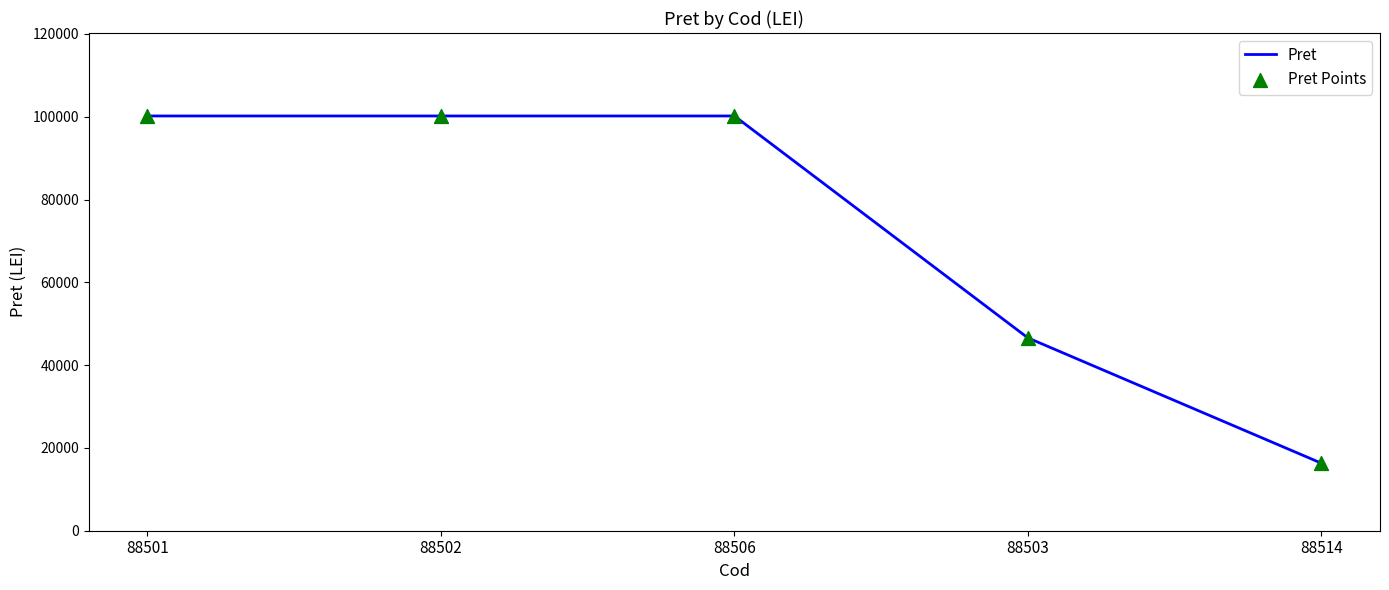

What is the ratio of the value at 88502 to the value at 88514?

6.1